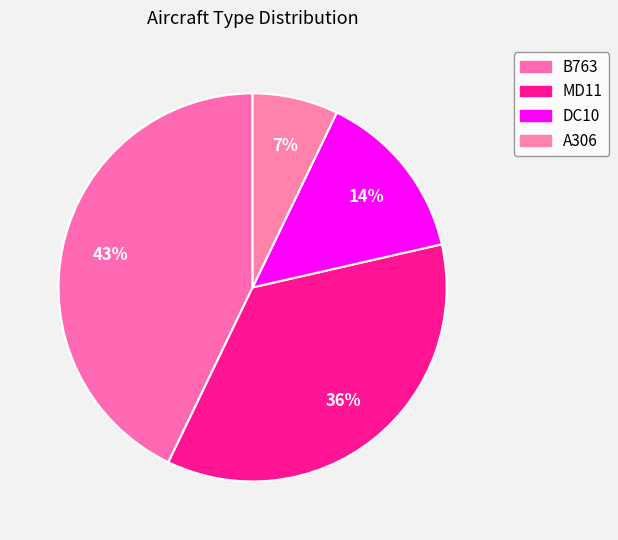

Which has a higher value, MD11 or B763?

B763